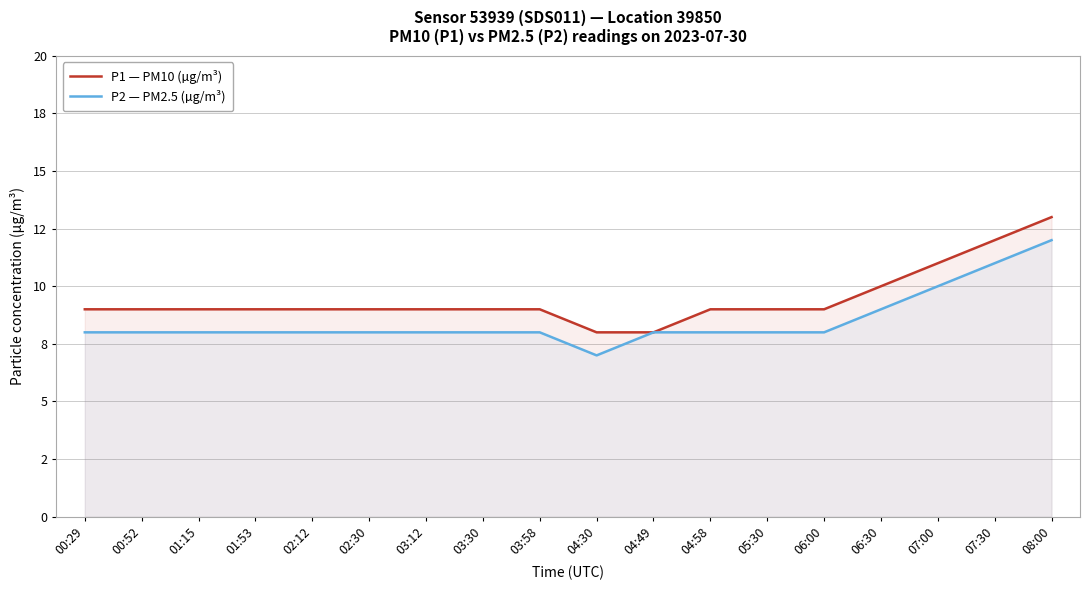

At which label does P2 — PM2.5 (µg/m³) reach its minimum?

04:30